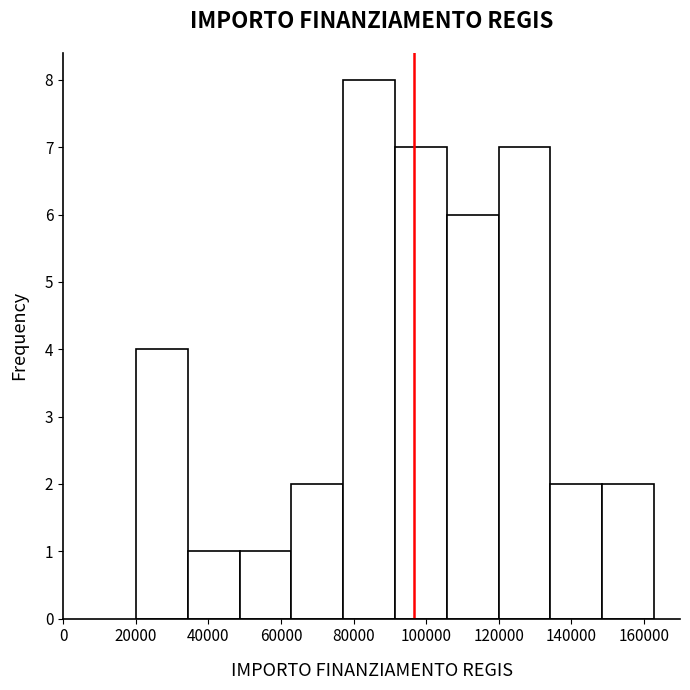

Reading left to right, list every bar in this chart as the range it spans on the x-axis followed by its height. Neither the bar edges nor the heights are printed on the chart, so give them approximately, as read against the axes.

20000 to 34000: 4
34000 to 48000: 1
48000 to 62000: 1
62000 to 78000: 2
78000 to 92000: 8
92000 to 106000: 7
106000 to 120000: 6
120000 to 134000: 7
134000 to 148000: 2
148000 to 162000: 2